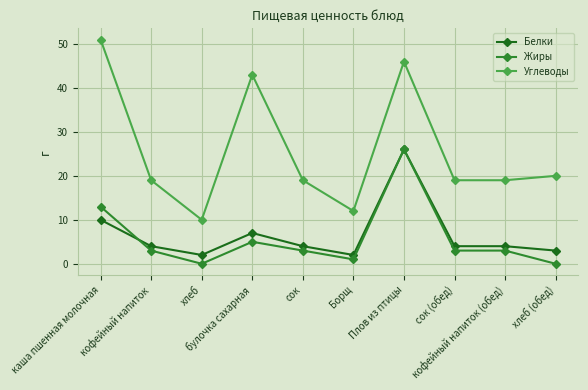

Reading left to right, extract all data points from this chart.

Белки: 10	4	2	7	4	2	26	4	4	3
Жиры: 13	3	0	5	3	1	26	3	3	0
Углеводы: 51	19	10	43	19	12	46	19	19	20